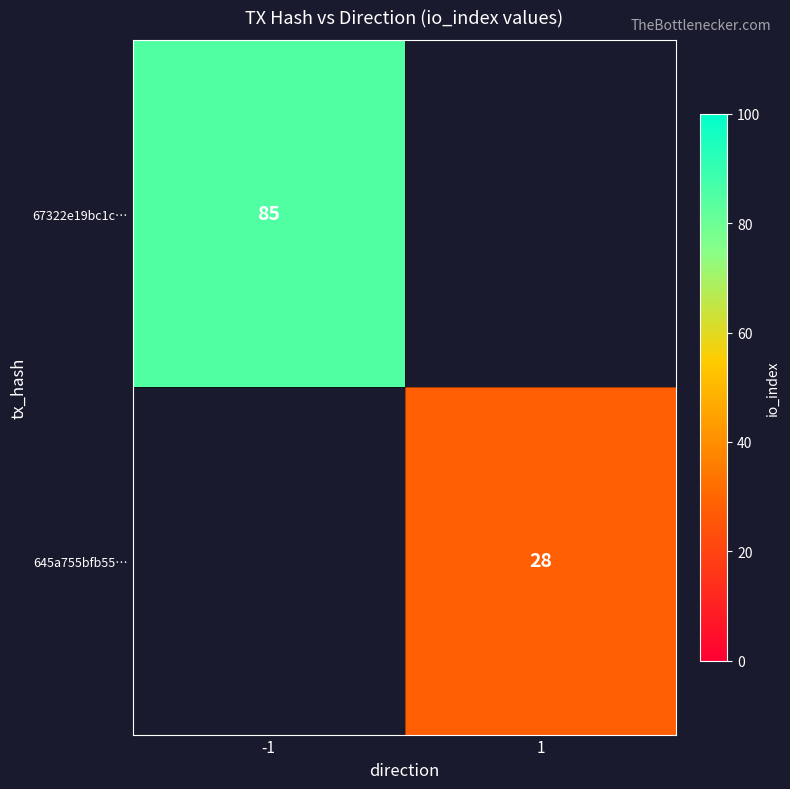

How many distinct data groups are displayed?

2